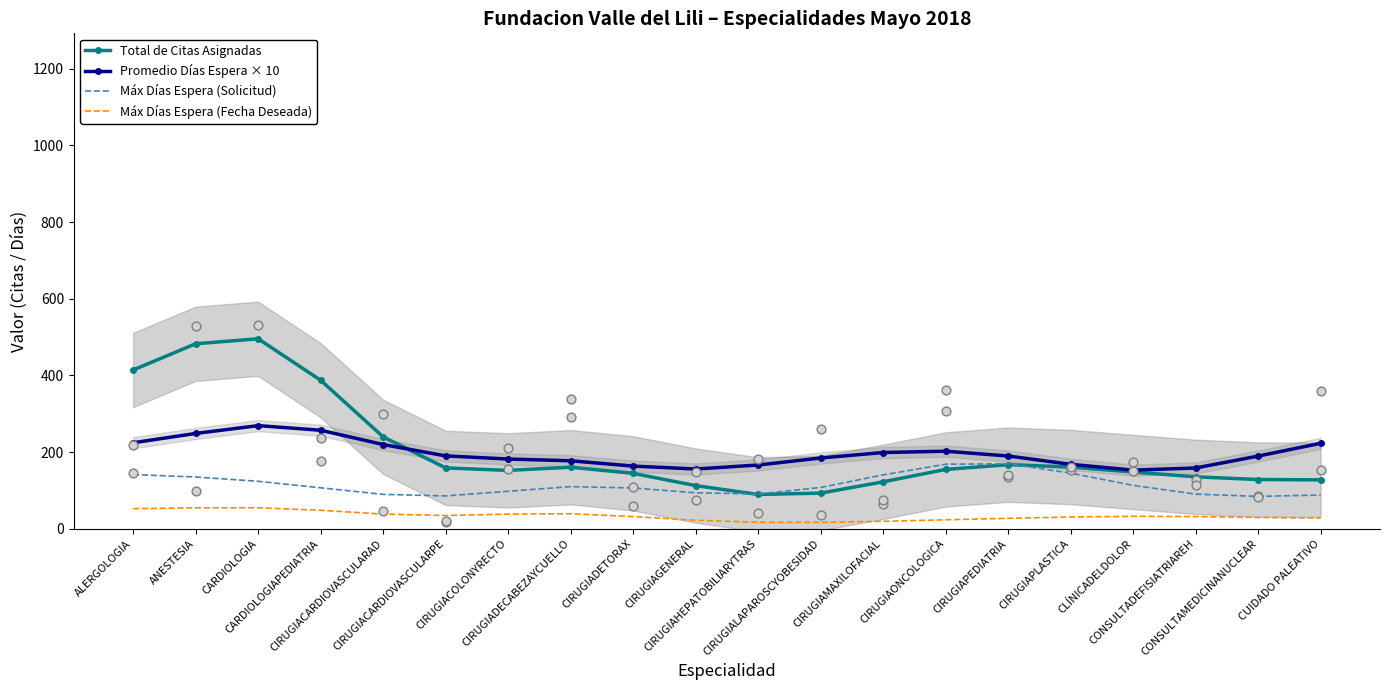

Which series has the largest total across all categories?

Total de Citas Asignadas